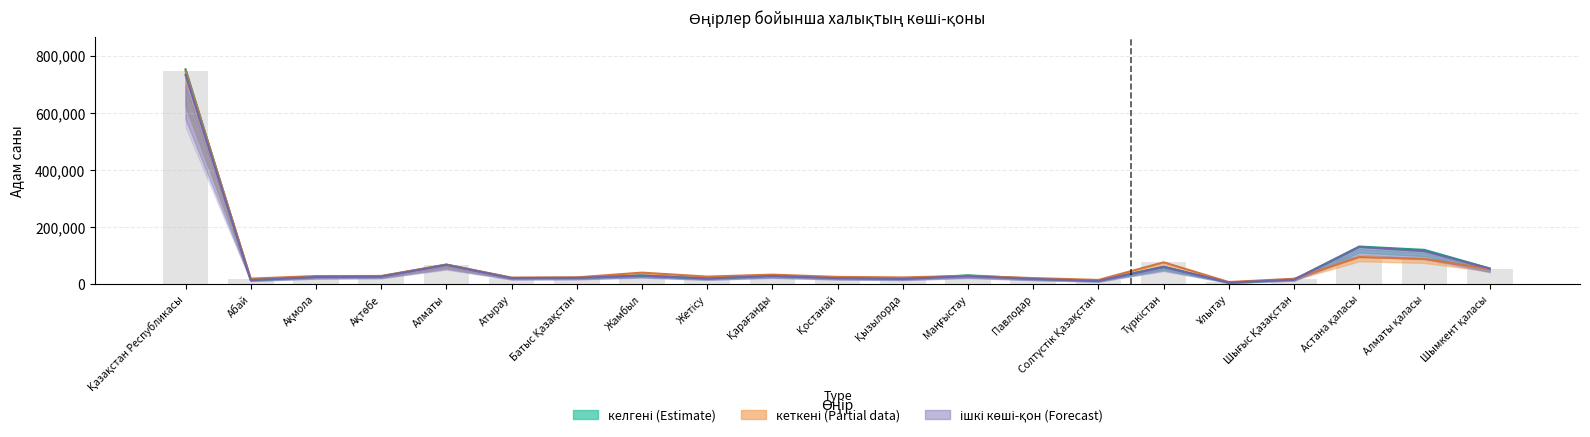

List the labels in order of кеткені value, smallest first.

Ұлытау, Солтүстік Қазақстан, Шығыс Қазақстан, Абай, Павлодар, Атырау, Қызылорда, Батыс Қазақстан, Қостанай, Жетісу, Ақмола, Ақтөбе, Маңғыстау, Қарағанды, Жамбыл, Шымкент қаласы, Алматы, Түркістан, Алматы қаласы, Астана қаласы, Қазақстан Республикасы